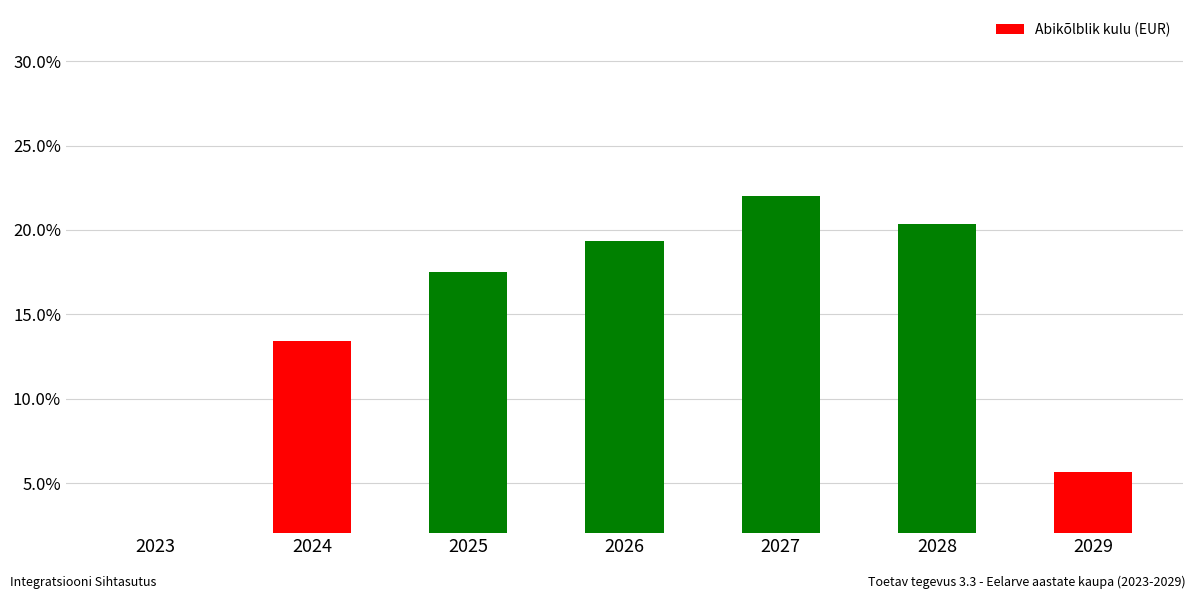

What is the change in value from 2025 to 2026?

+1.8